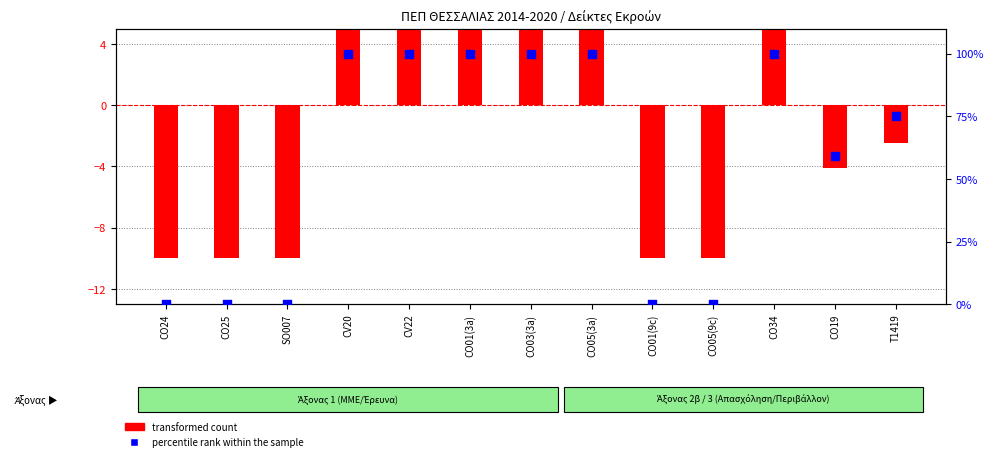

Which series has the largest total across all categories?

percentile rank within the sample